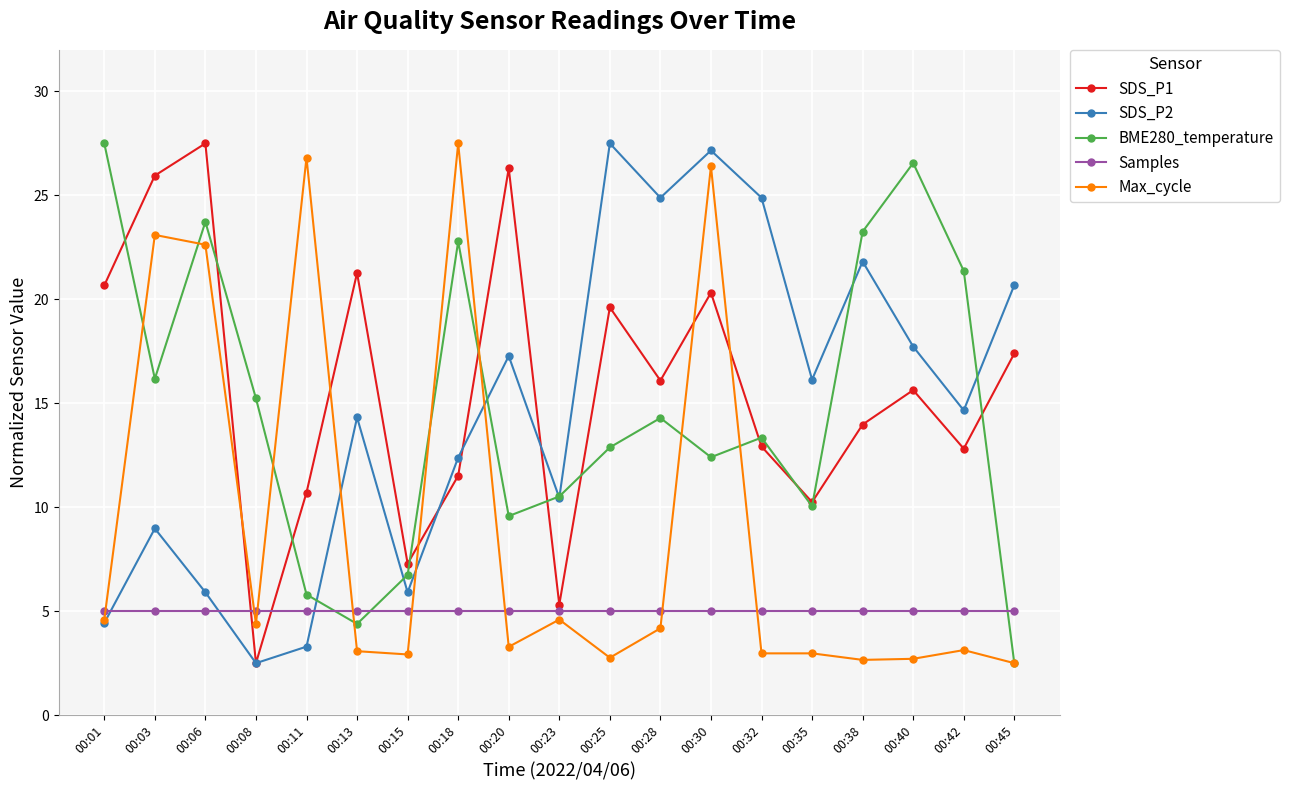

What is the maximum value for Max_cycle?

27.5